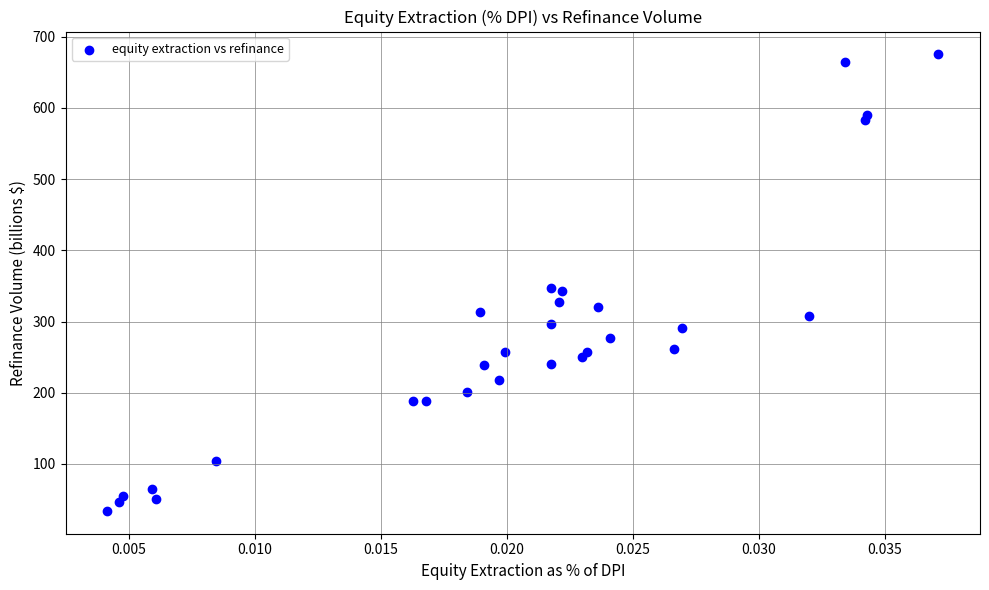

What is the range of Y values (max minus min)?

641.3